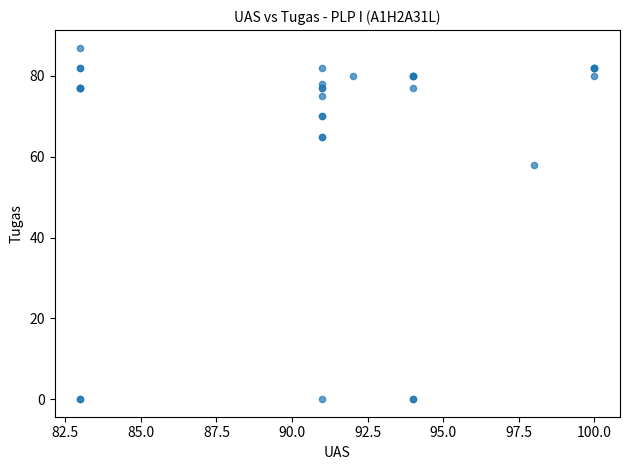

What Y value in the scatter plot is closest to 43?

58